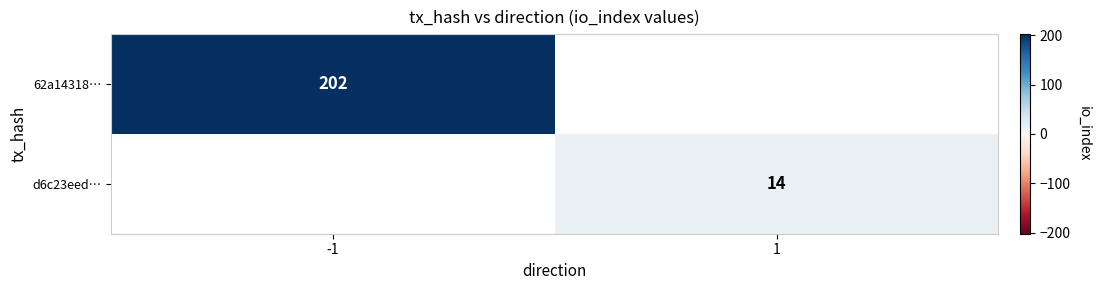

True or false: d6c23eed… has a value of 8 at 1.

False